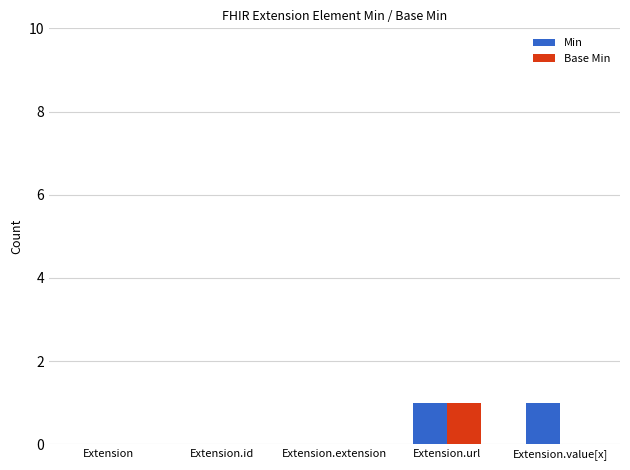

The value of Base Min at Extension.value[x] is 0. True or false?

True